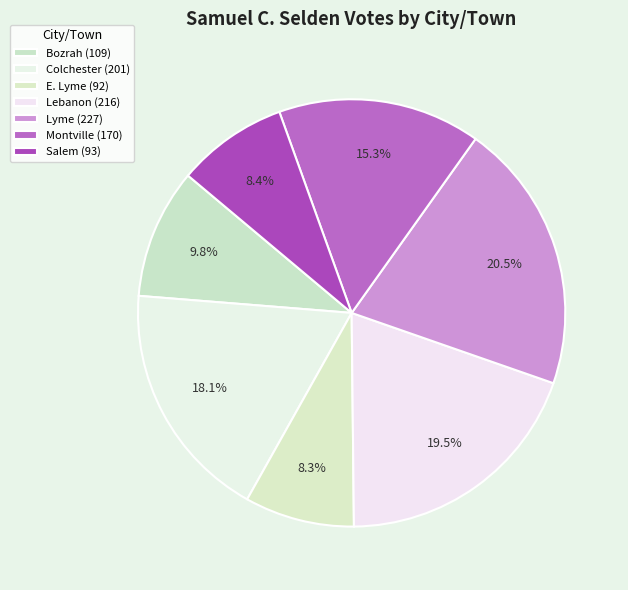

How many segments does this pie chart have?

7